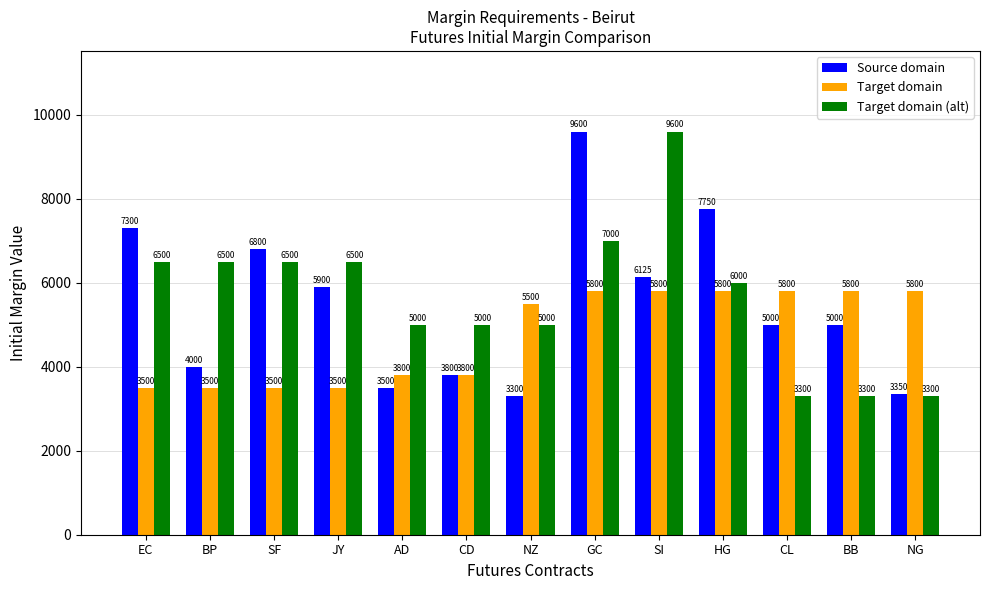

Where does the Target domain (alt) series first go above 6000?

EC